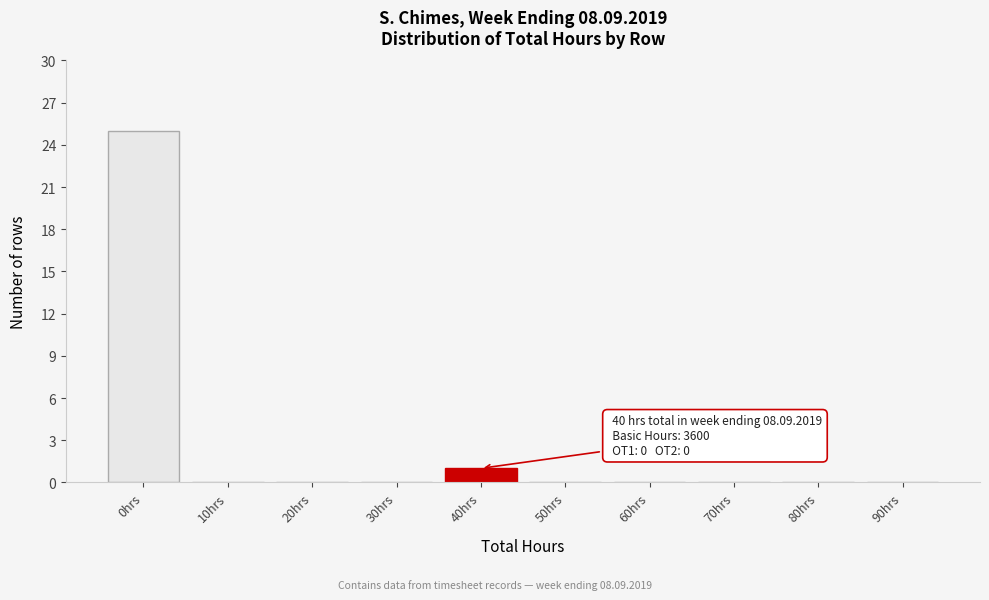

Reading right to left, transcribe all the data shown in this chart.

90hrs=0	80hrs=0	70hrs=0	60hrs=0	50hrs=0	40hrs=1	30hrs=0	20hrs=0	10hrs=0	0hrs=25